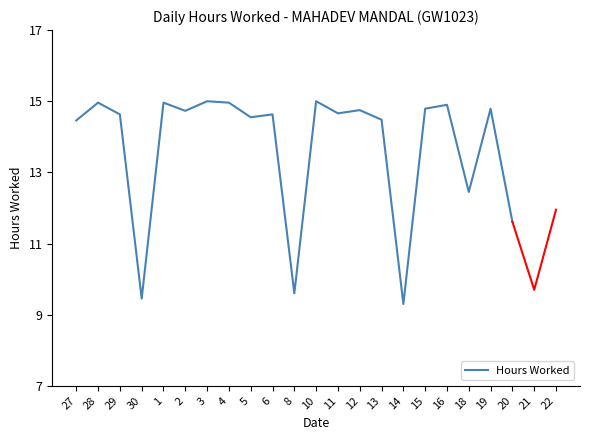

Where is the first local maximum?

28